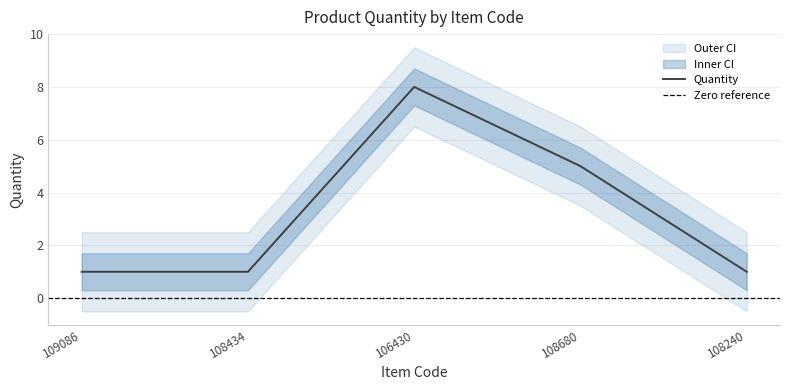

The chart shows a value of 1 at 109086. True or false?

True